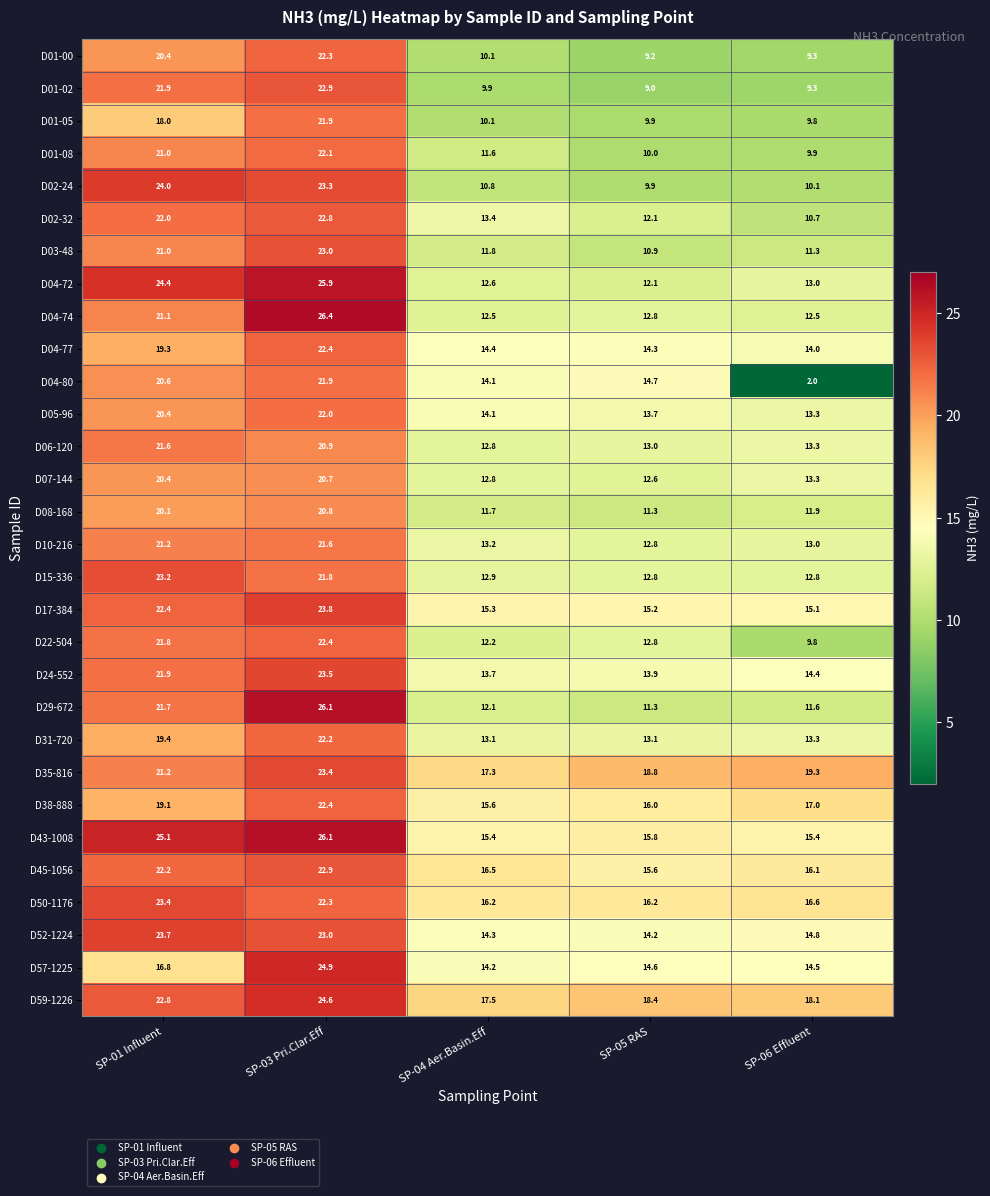

The value of D24-552 at SP-06 Effluent is 19.6. True or false?

False